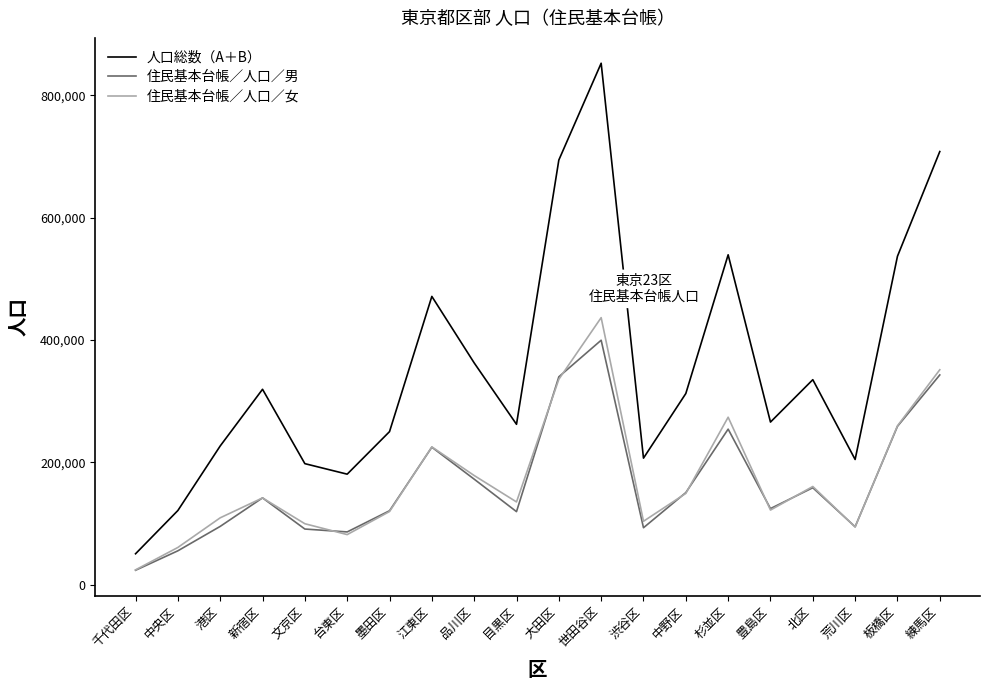

Which category has the lowest value in the 住民基本台帳／人口／男 series?

千代田区